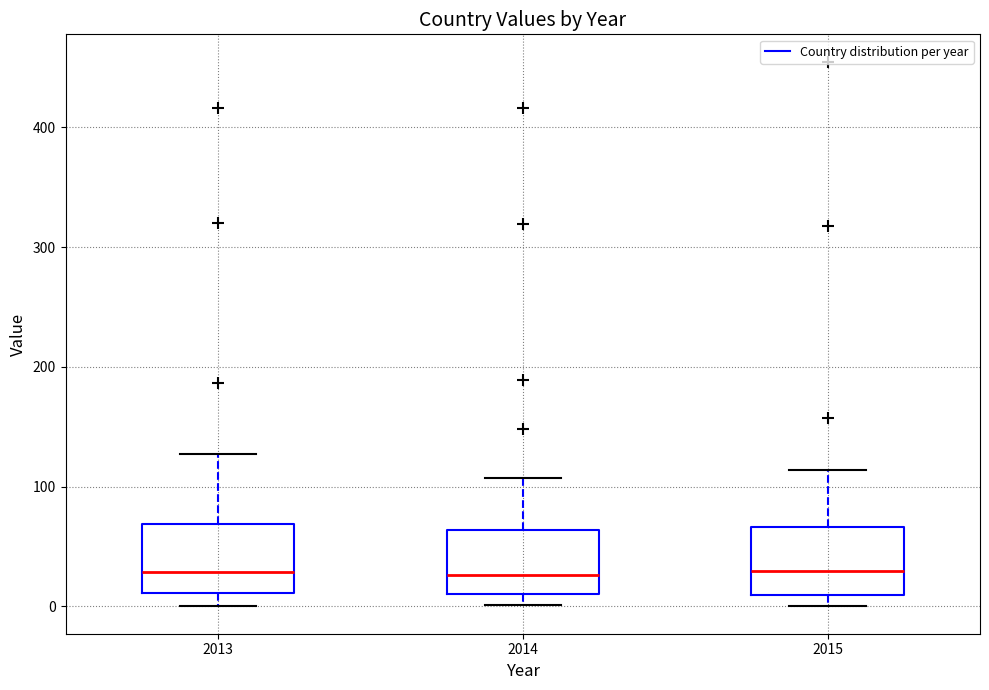

Reading left to right, transcribe this box plot: for each box, give where its median line is, the range the box spans, and where its two whiskers end, as read against the y-axis. The values are not printed on the chart, so give them approximately, as read against the axis.

2013: median 30, box 10 to 70, whiskers 0 to 130
2014: median 30, box 10 to 60, whiskers 0 to 110
2015: median 30, box 10 to 70, whiskers 0 to 110